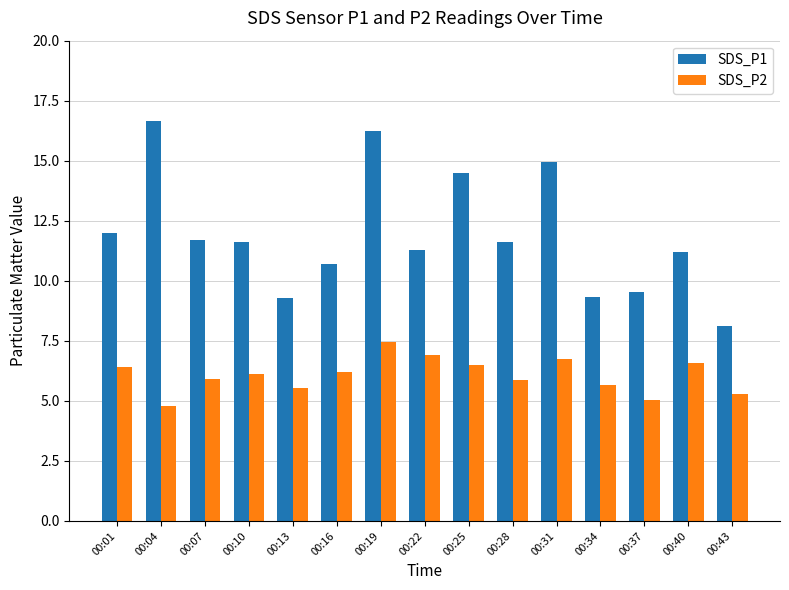

Rank the series at 00:31 from lowest to highest value.

SDS_P2, SDS_P1